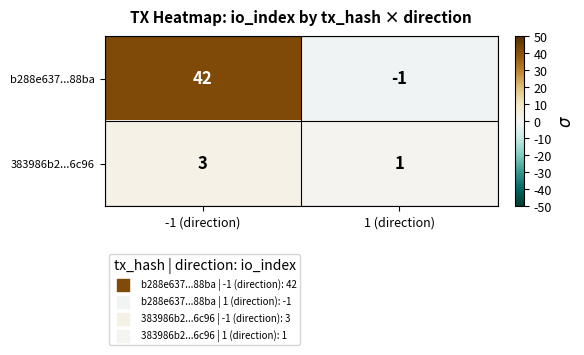

The b288e637...88ba series shows 42 at -1 (direction). True or false?

True